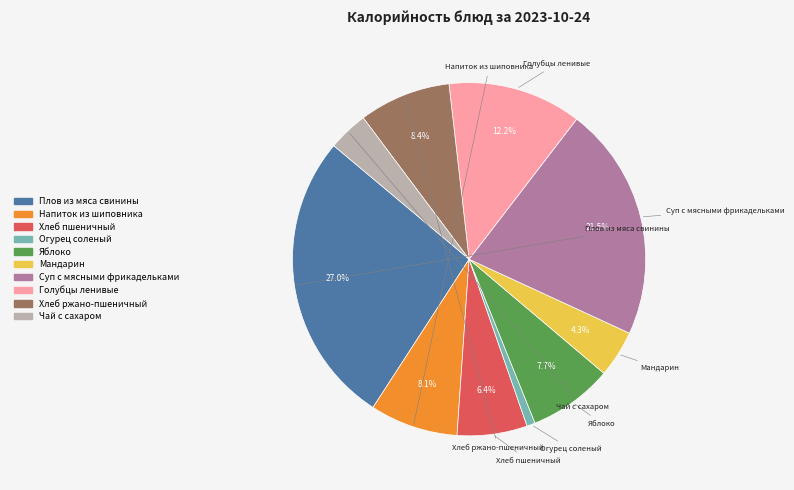

Between Хлеб пшеничный and Яблоко, which is larger?

Яблоко